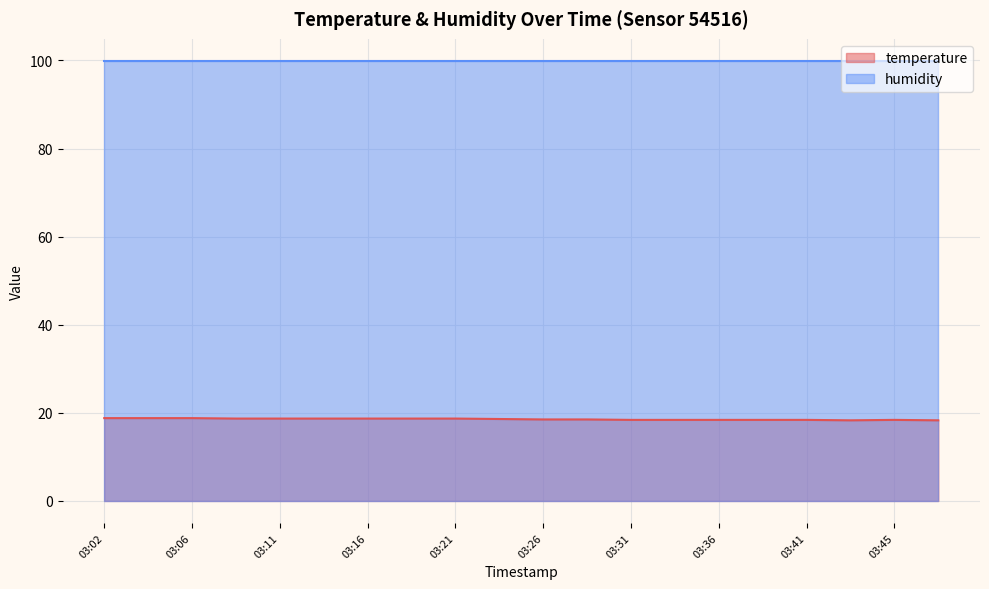

At which label is the value closest to 18?

03:43